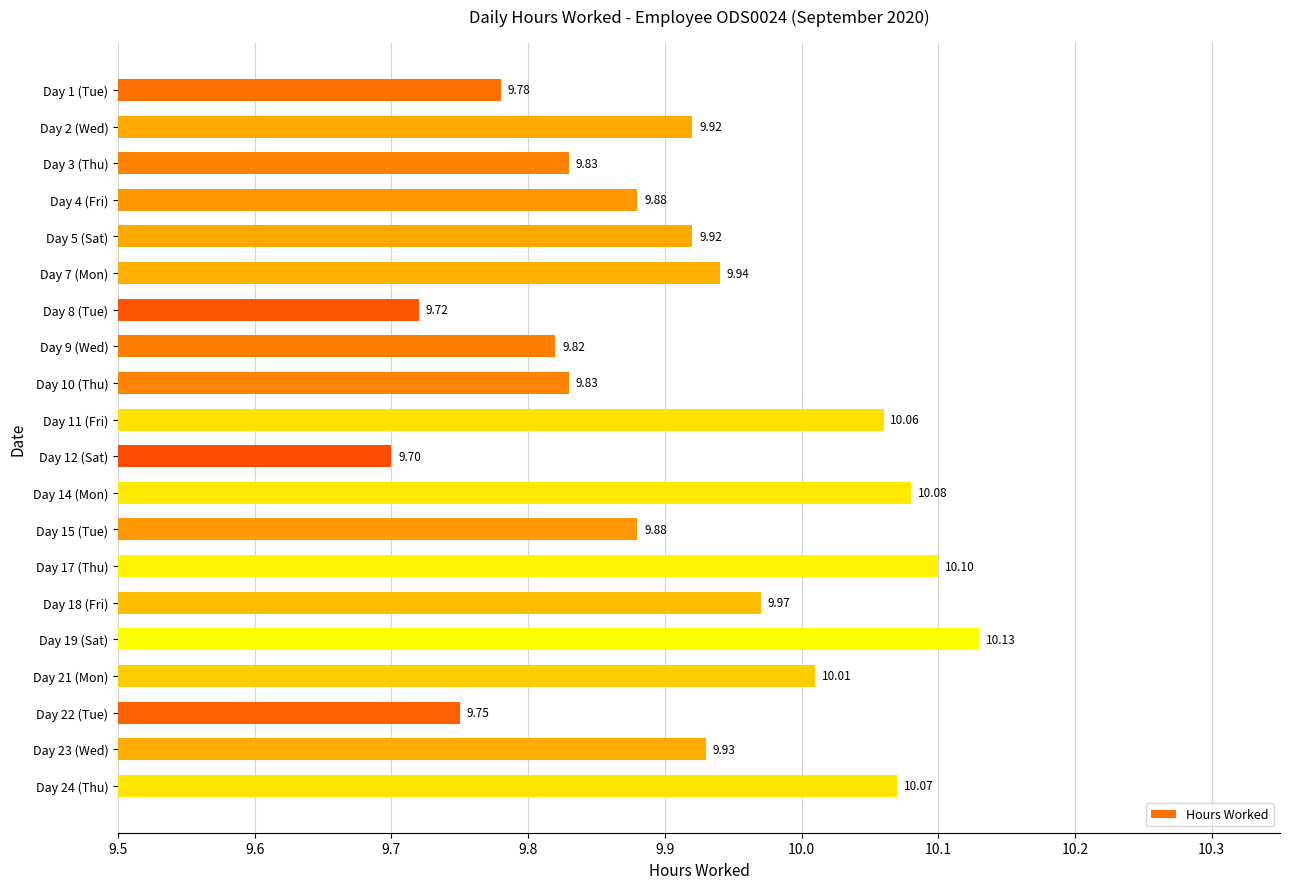

Are the bars grouped side by side (vs. stacked)?

No